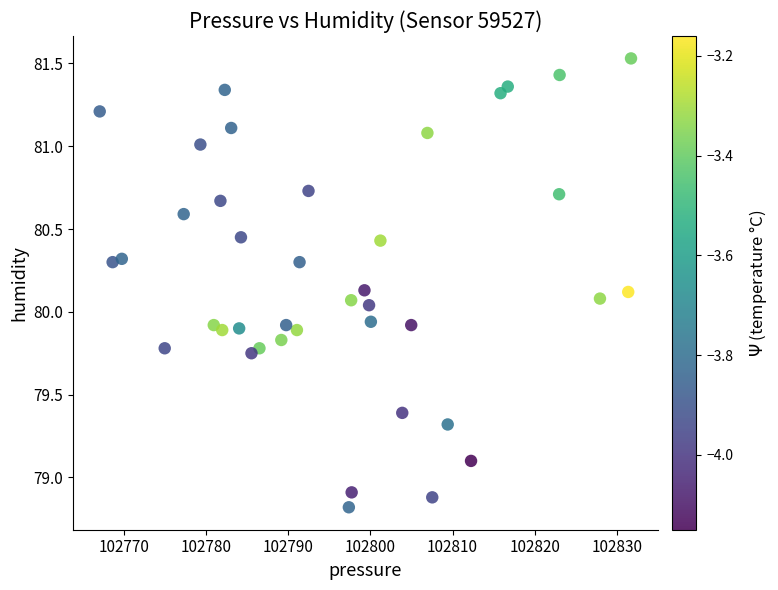

What is the range of Y values (max minus min)?

2.7